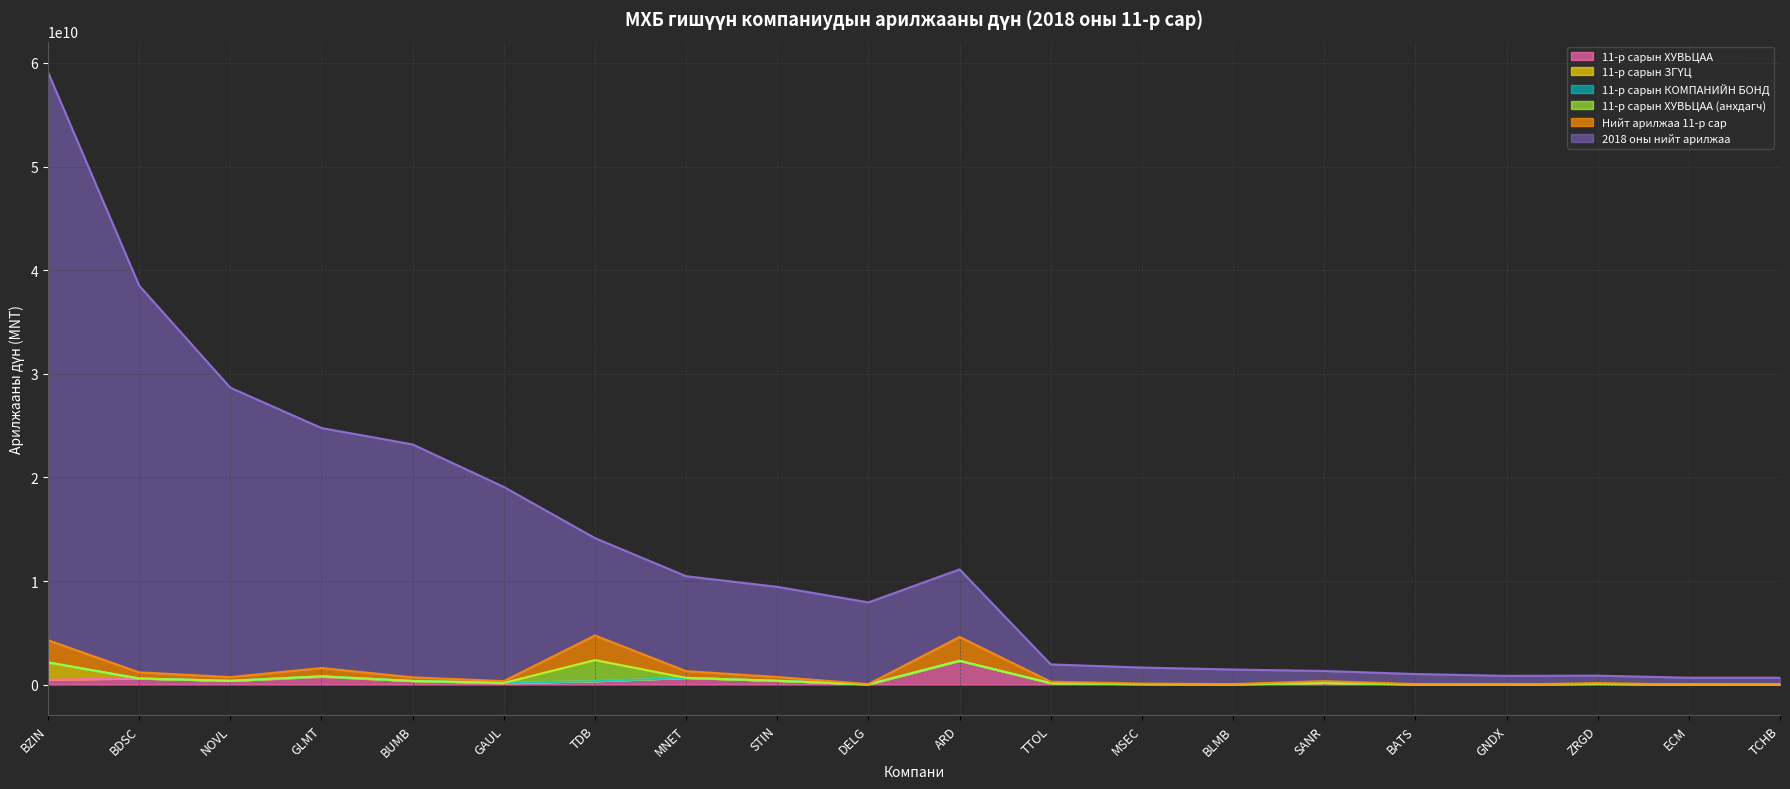

What position from the left is BZIN?

1